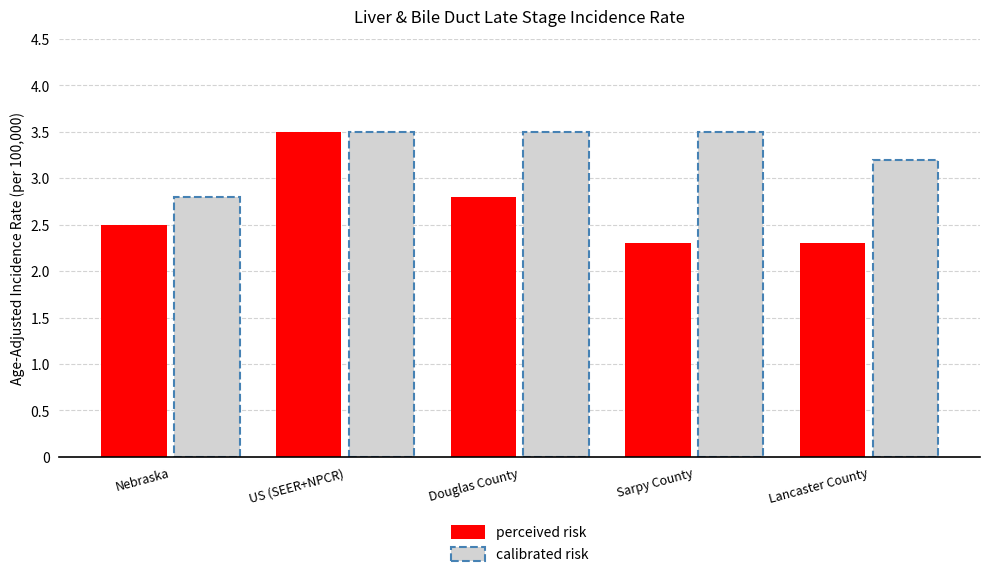

Reading left to right, what are all the values shown in this chart?

Age-Adjusted Incidence Rate: 2.5	3.5	2.8	2.3	2.3
Upper 95% Confidence Interval: 2.8	3.5	3.5	3.5	3.2